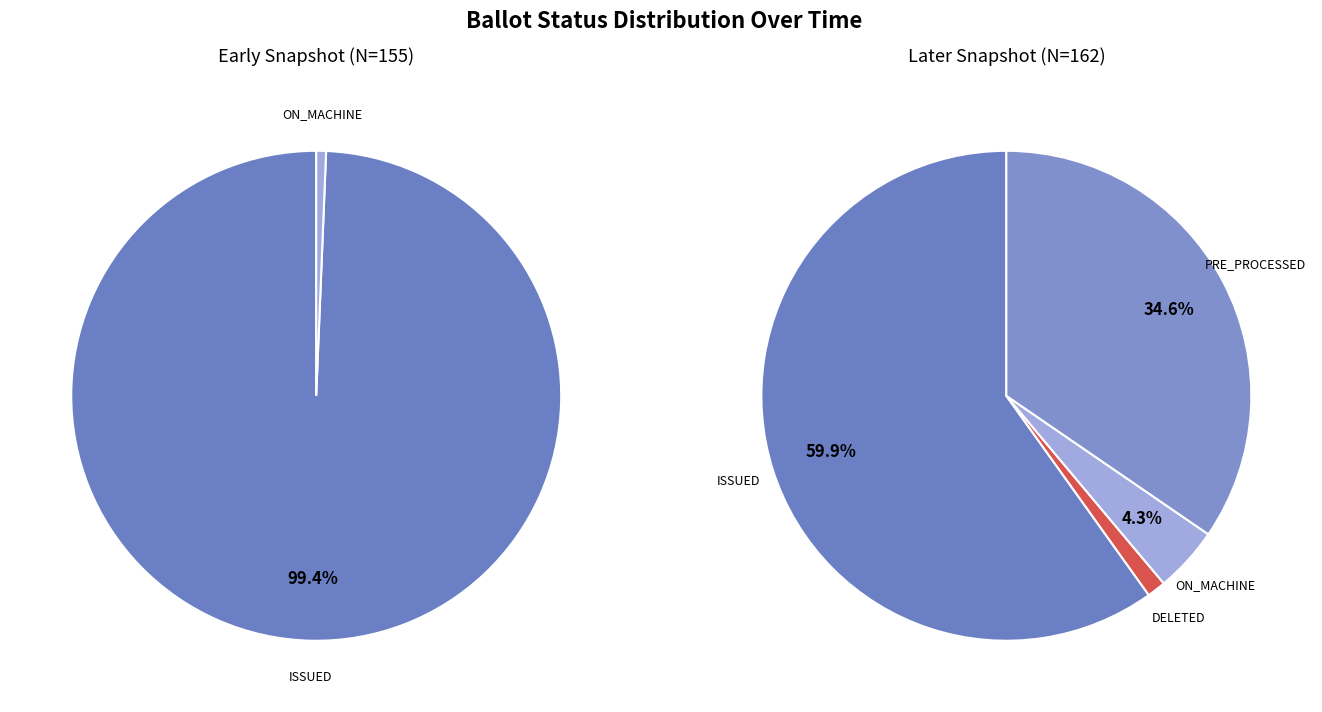

What percentage is the ISSUED slice, to the nearest percent?

60%